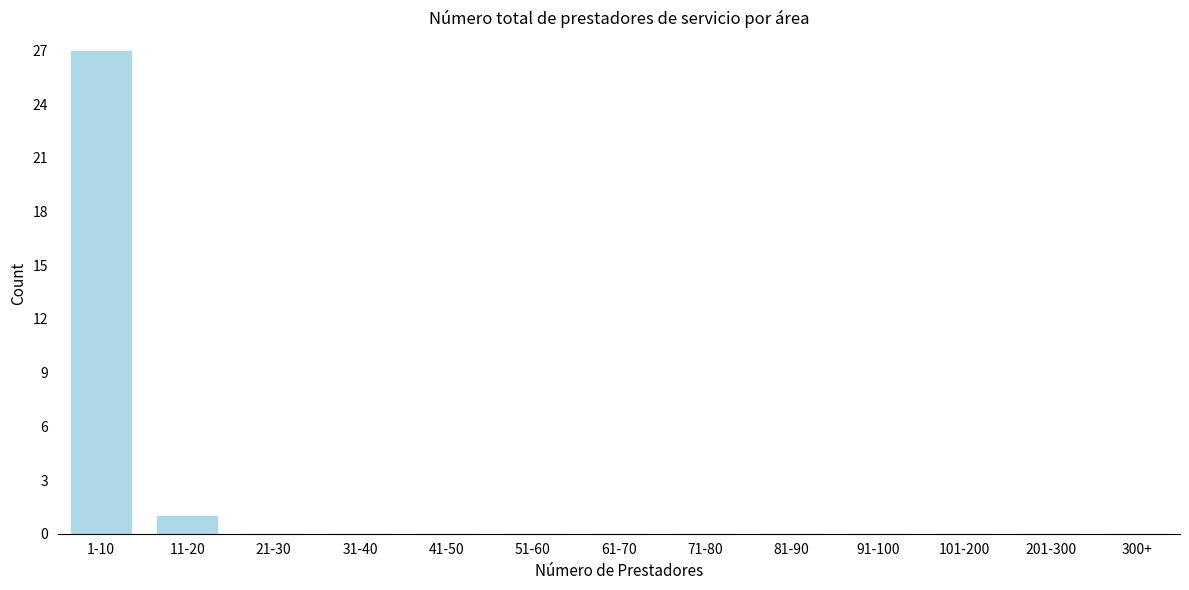

Reading left to right, transcribe all the data shown in this chart.

1-10=27	11-20=1	21-30=0	31-40=0	41-50=0	51-60=0	61-70=0	71-80=0	81-90=0	91-100=0	101-200=0	201-300=0	300+=0